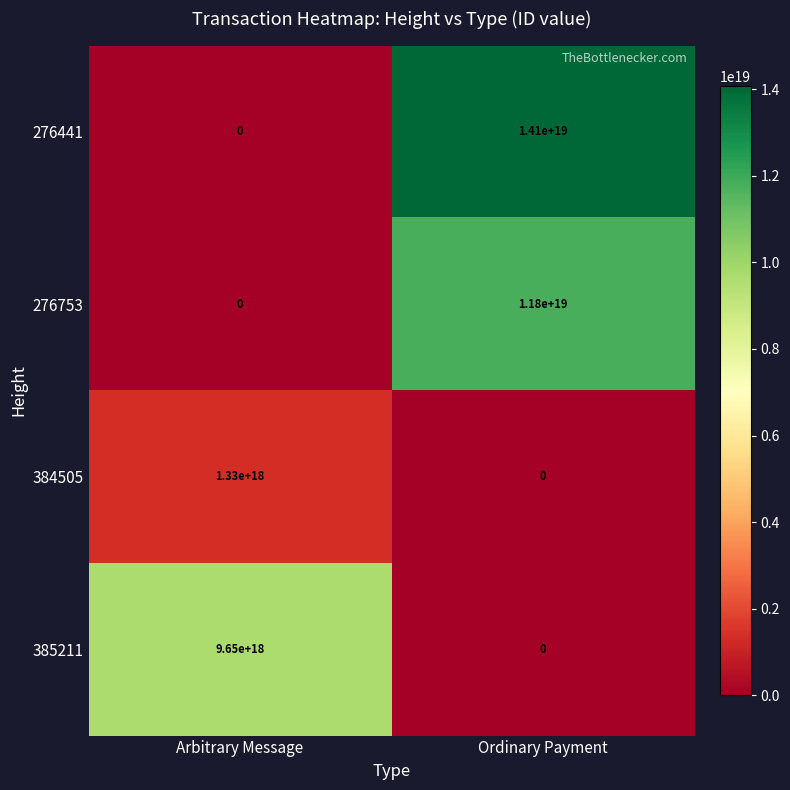

Which series has the widest spread of values?

276441